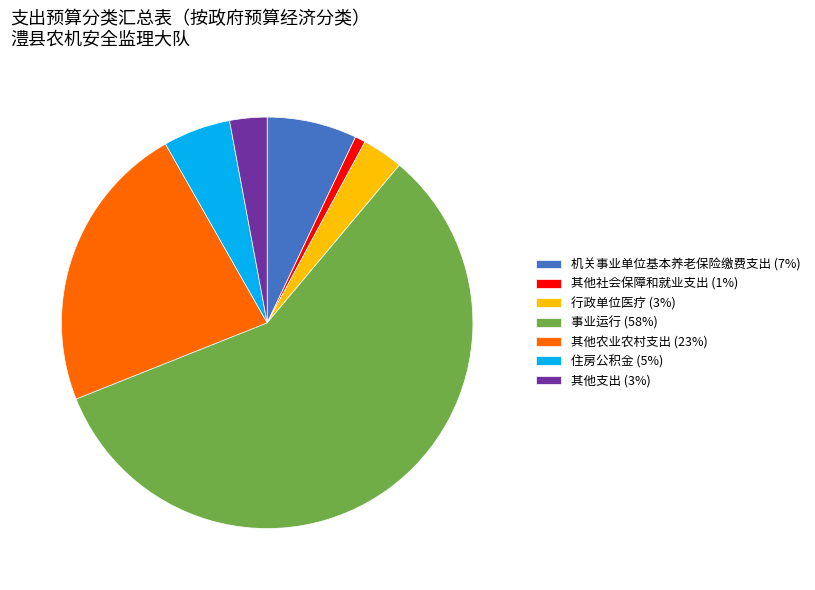

What is the ratio of the value at 其他支出 to the value at 其他农业农村支出?

0.1